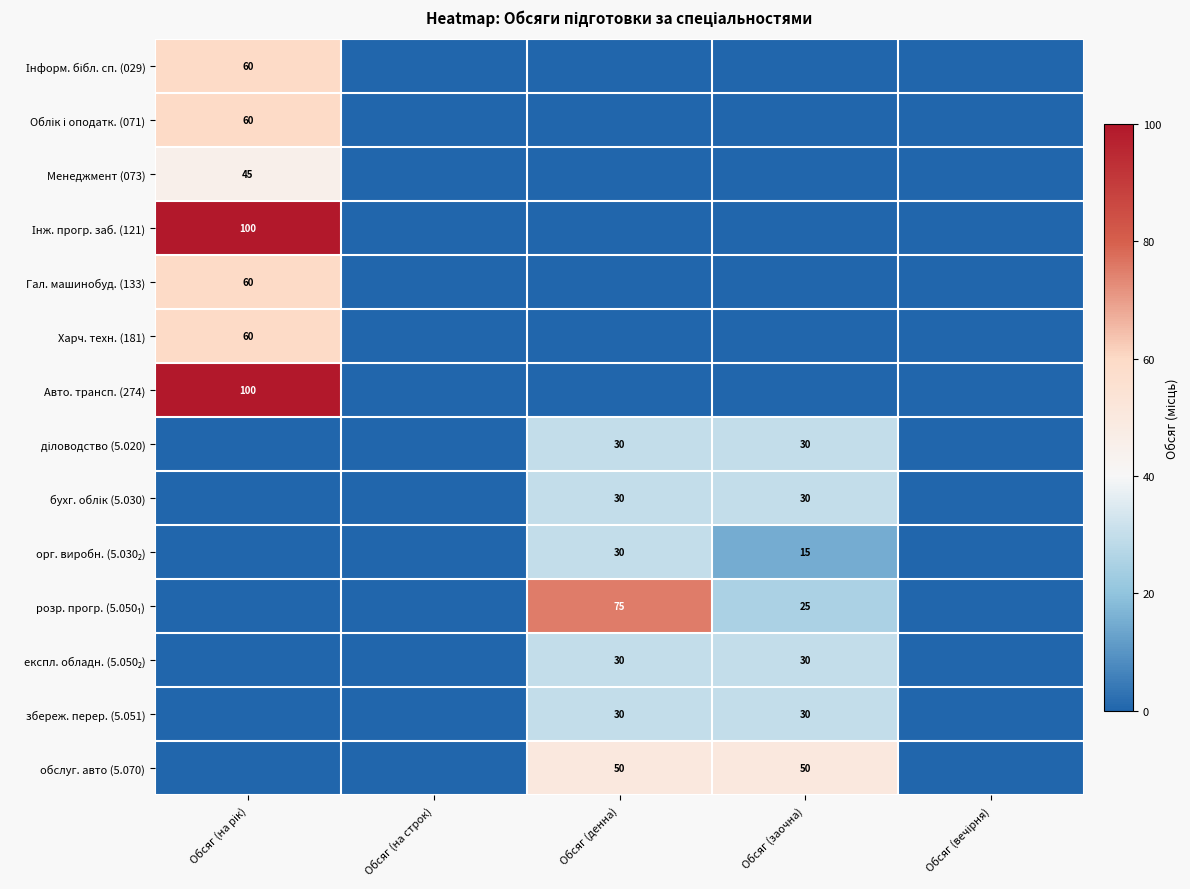

What is the spread (max minus min) of values at Обсяг (на рік)?

100